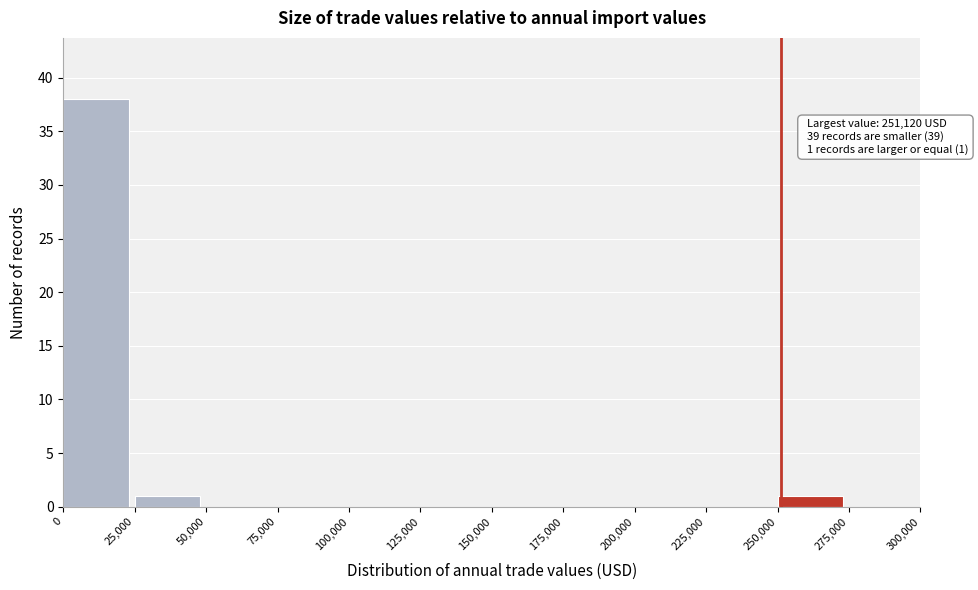

Which range on the x-axis has the tallest bar?

0 to 25,000